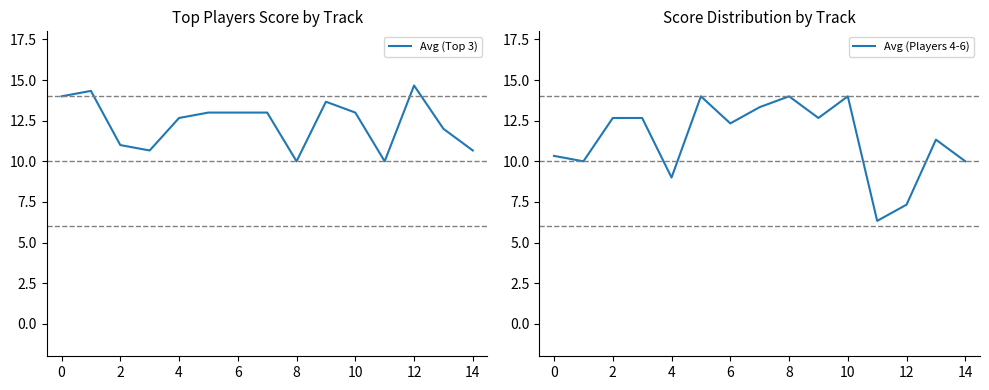

At how many categories does at least one series exceed 10?

14